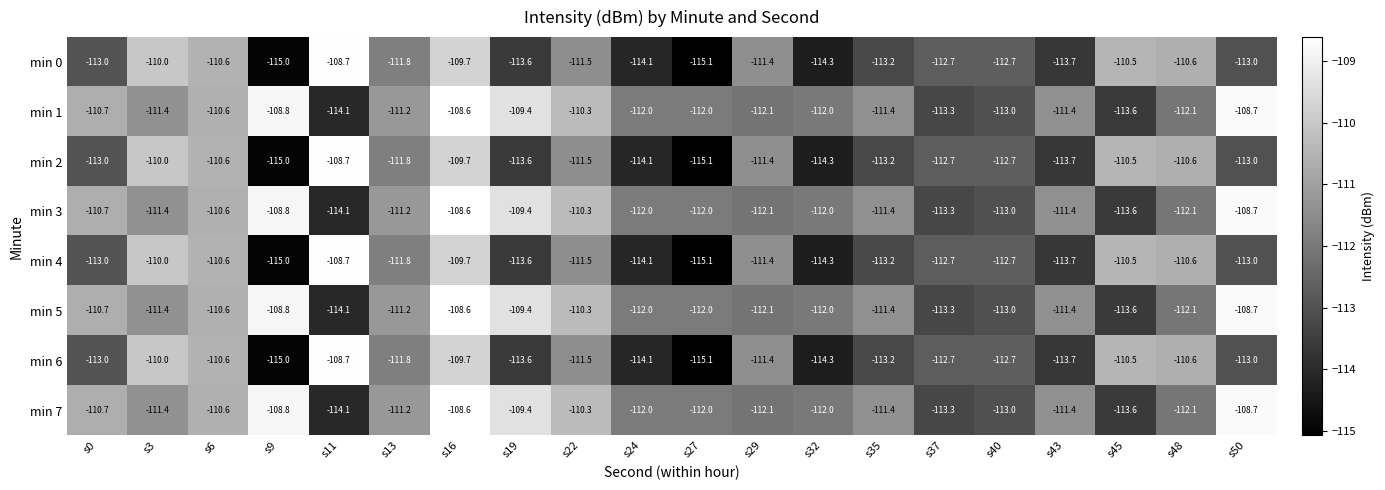

The min 3 series shows -111.4 at s43. True or false?

True